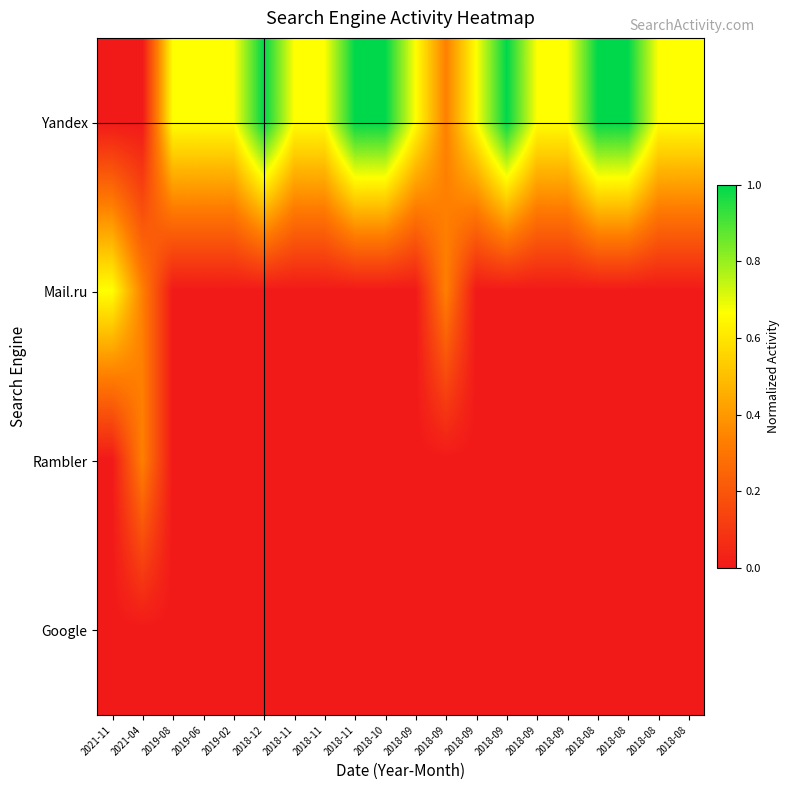

What is the difference between the highest and lowest values at 2018-11?

0.7